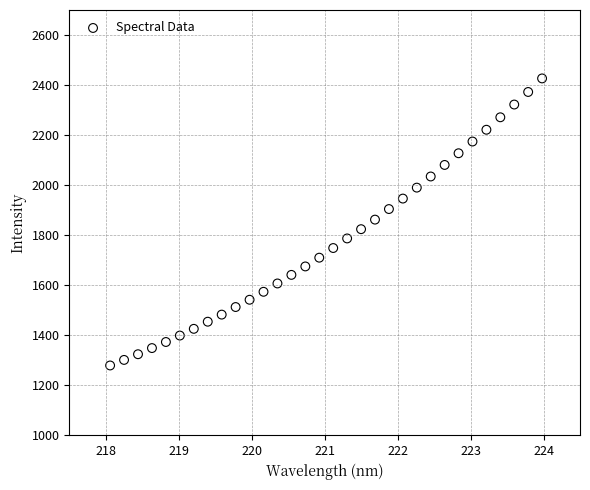

What is the range of Y values (max minus min)?

1147.2